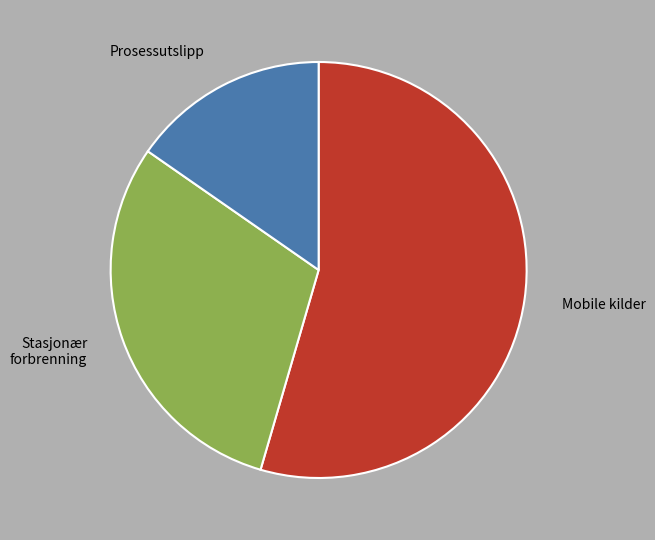

How many slices are in this pie chart?

3